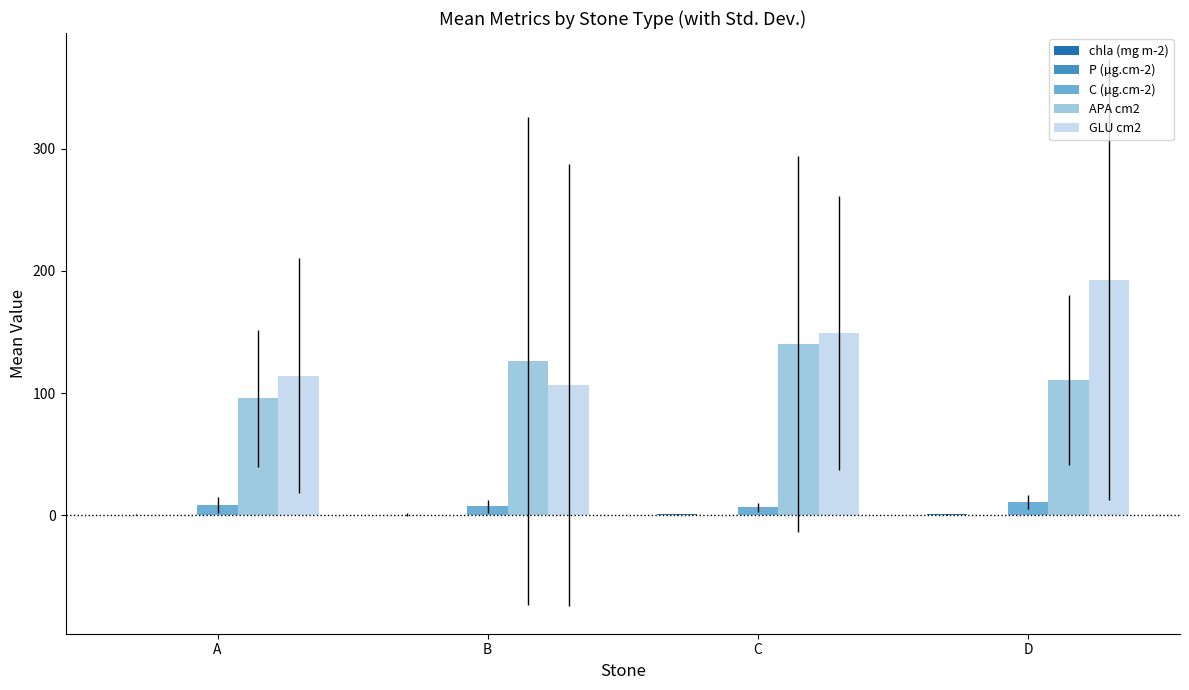

The value of GLU cm2 at C is 66.9. True or false?

False